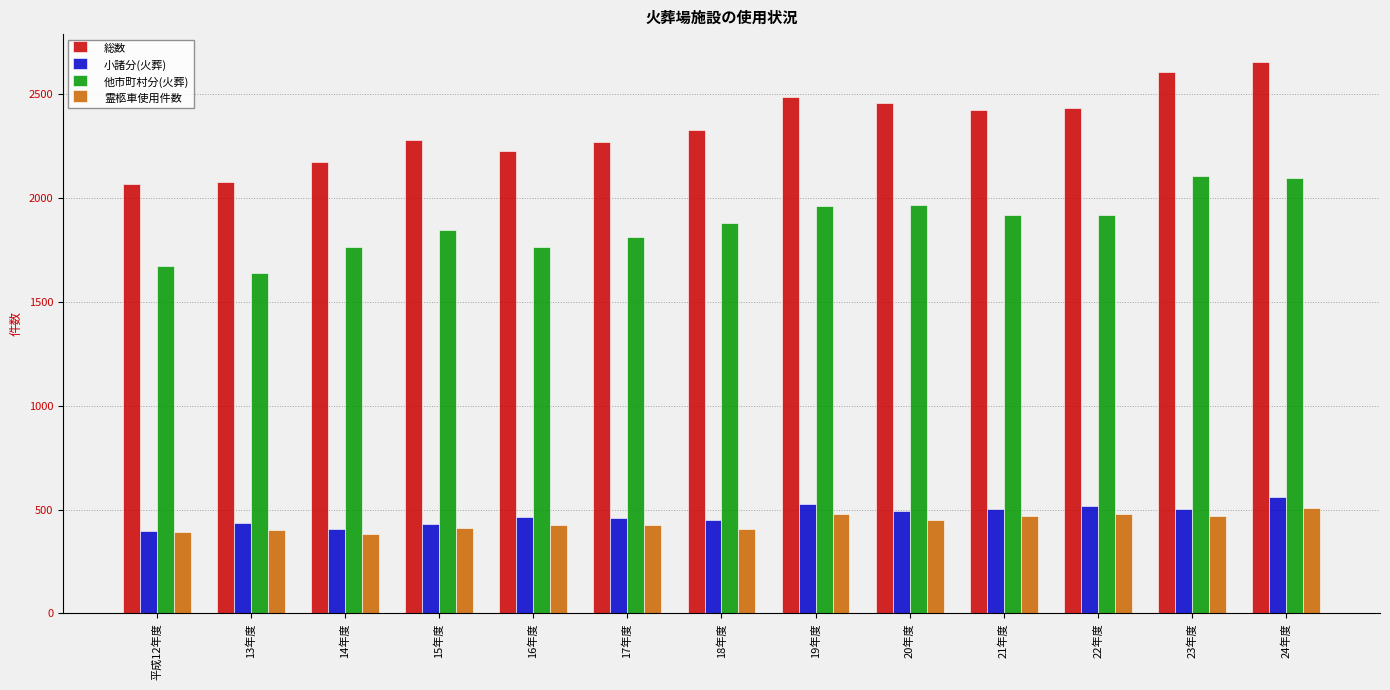

What is the average value of the 小諸分(火葬) series?

473